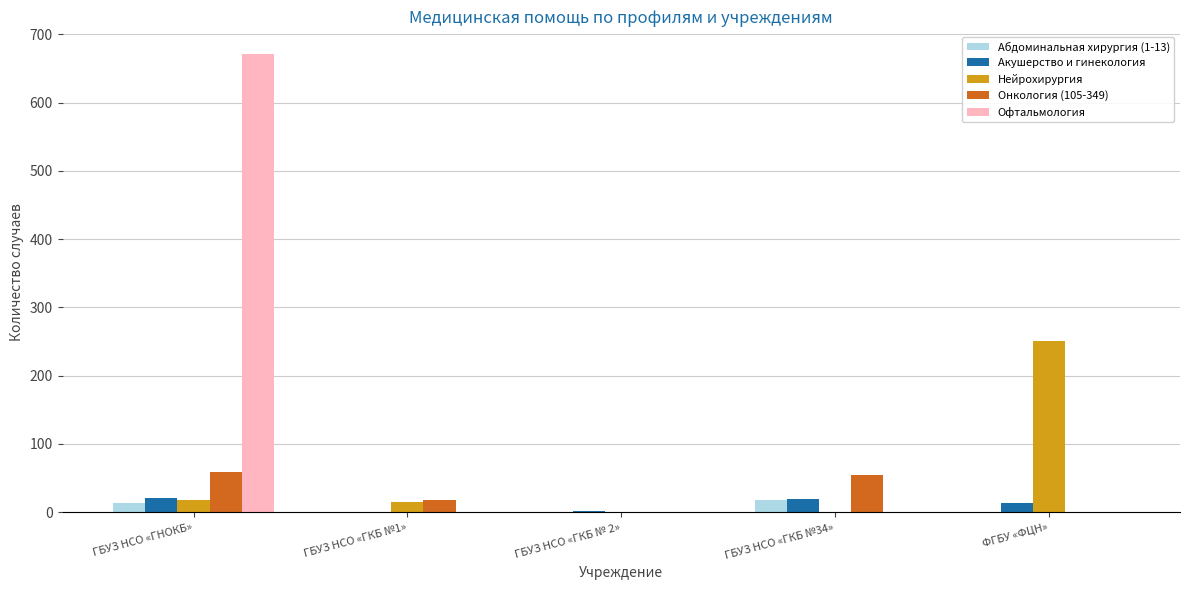

At which category does the chart reach its peak across all series?

ГБУЗ НСО «ГНОКБ»